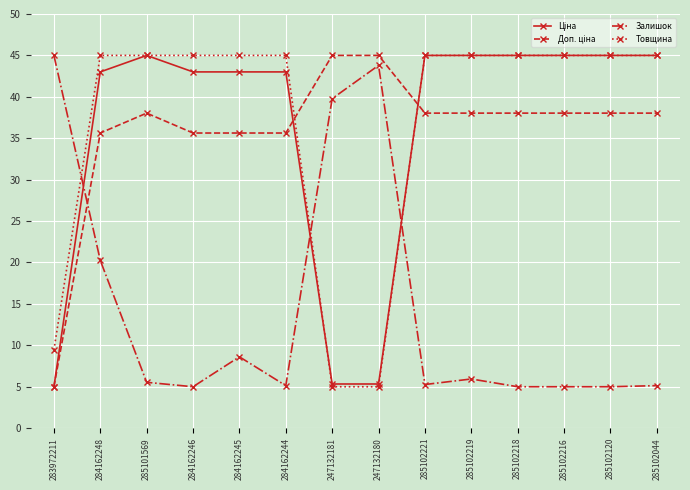

Does the chart display data point markers on the line(s)?

Yes